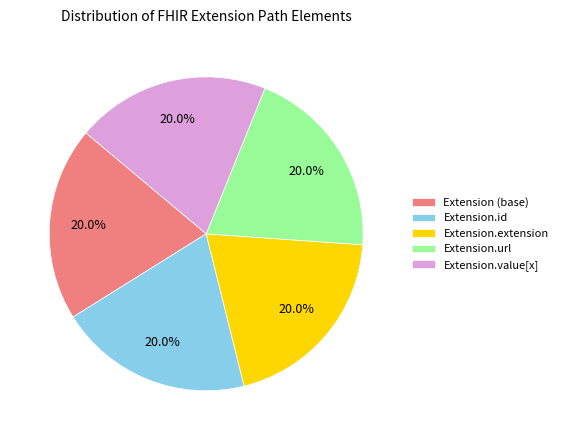

Is Extension.id the majority of the pie?

No